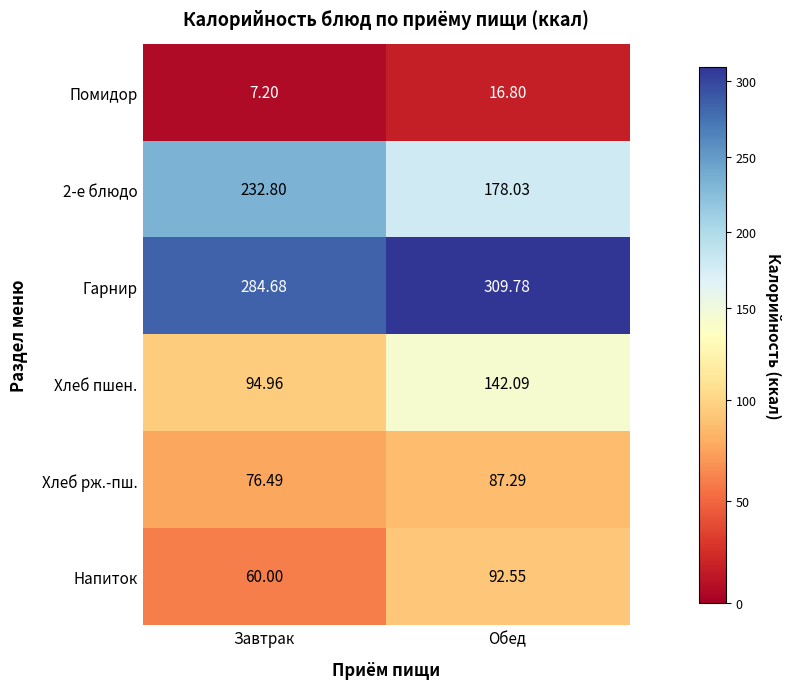

Which series has the largest total across all categories?

Гарнир